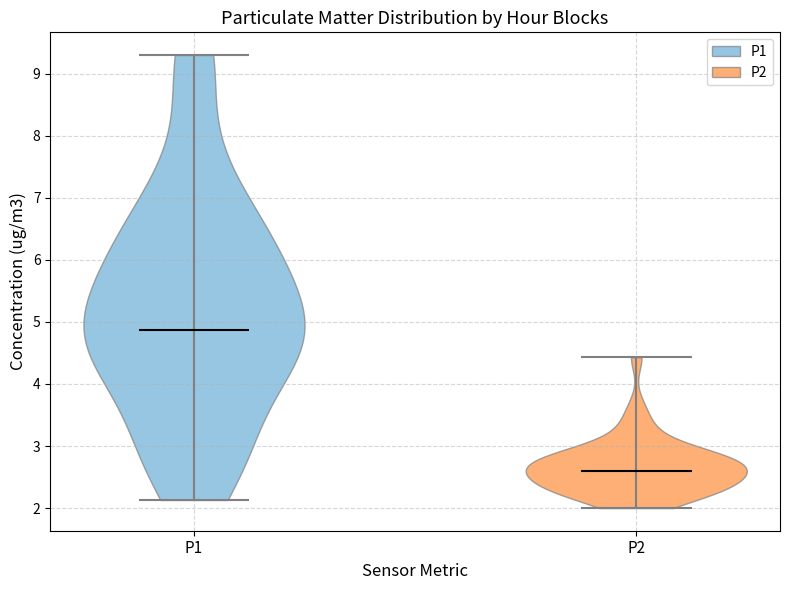

Where does the median line of the violin for P1 sit on the y-axis? The values are not printed on the chart, so give them approximately, as read against the axis.

4.9